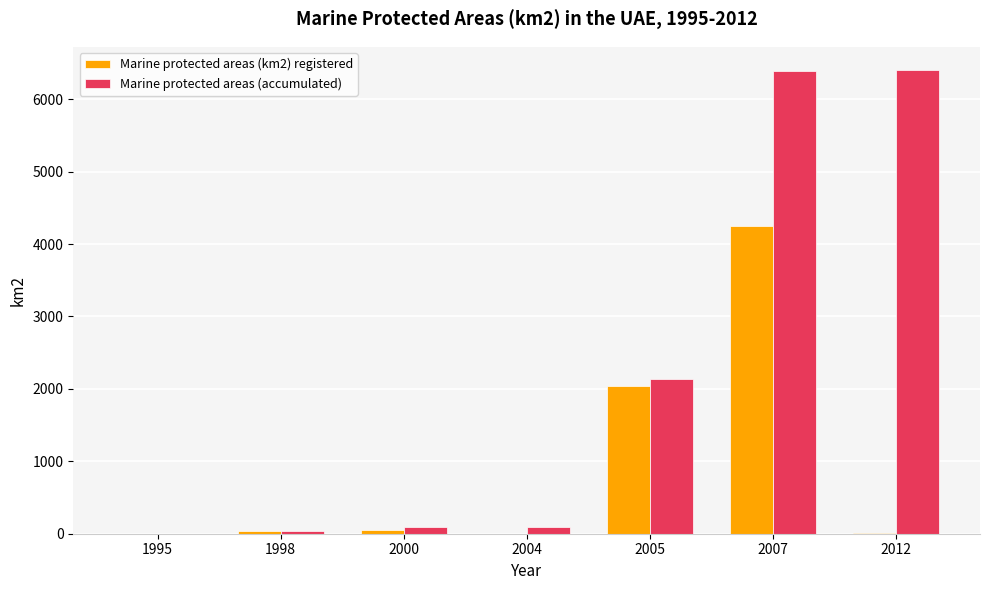

Which series has the widest spread of values?

Marine protected areas (accumulated)